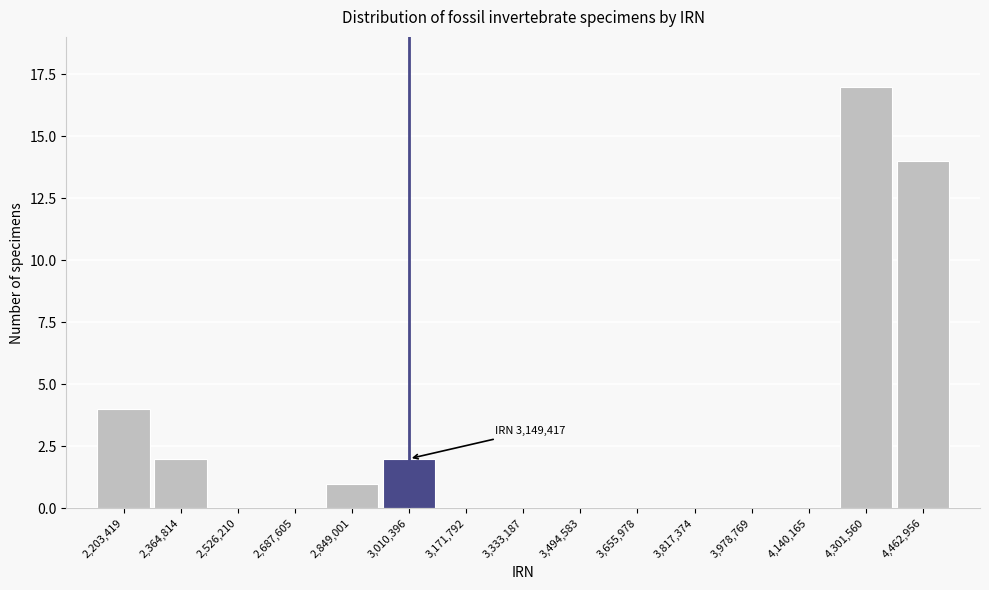

Reading right to left, what are all the values shown in this chart?

4,462,956=14	4,301,560=17	4,140,165=0	3,978,769=0	3,817,374=0	3,655,978=0	3,494,583=0	3,333,187=0	3,171,792=0	3,010,396=2	2,849,001=1	2,687,605=0	2,526,210=0	2,364,814=2	2,203,419=4